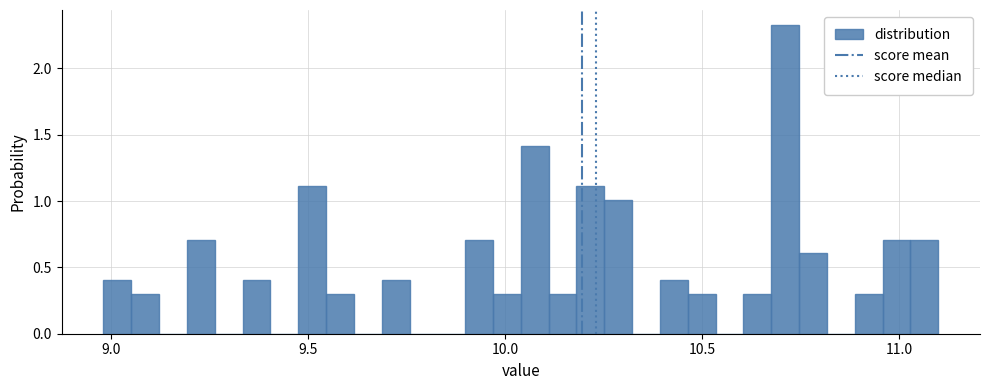

Read against the x-axis, roughly where is the centre of the tallest bar?

10.70